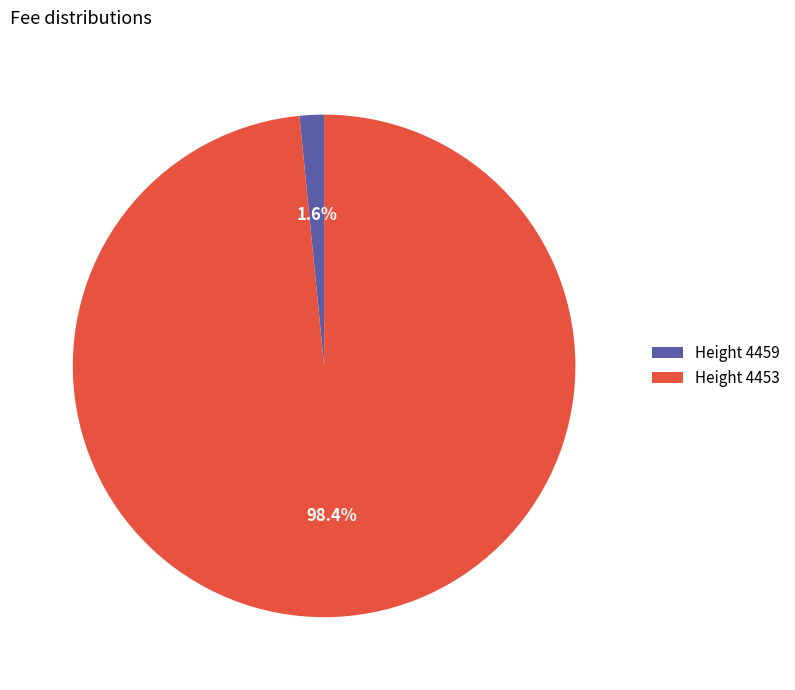

Does any single category account for the majority?

Yes